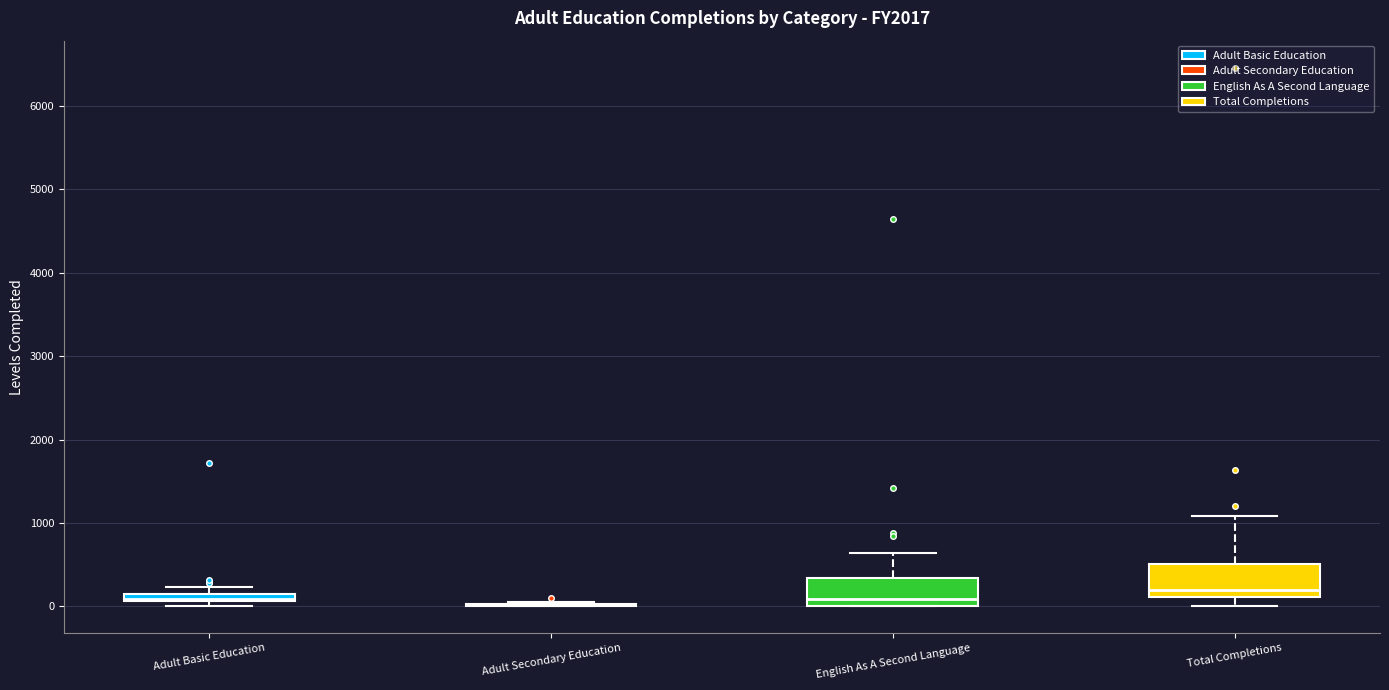

Where does the upper whisker of the box for English As A Second Language end on the y-axis? The values are not printed on the chart, so give them approximately, as read against the axis.

600